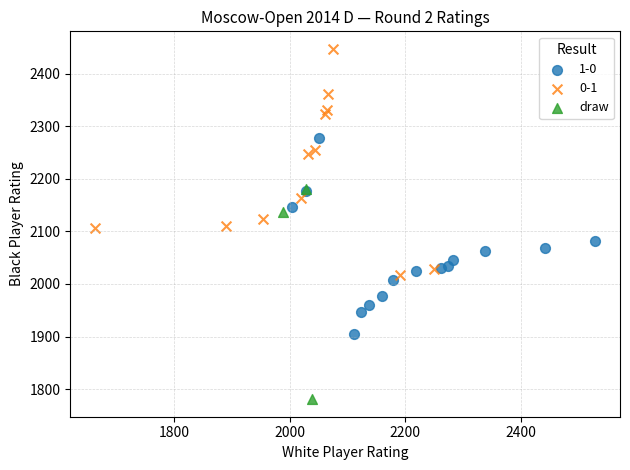

Which series contains the lowest Y value?

draw